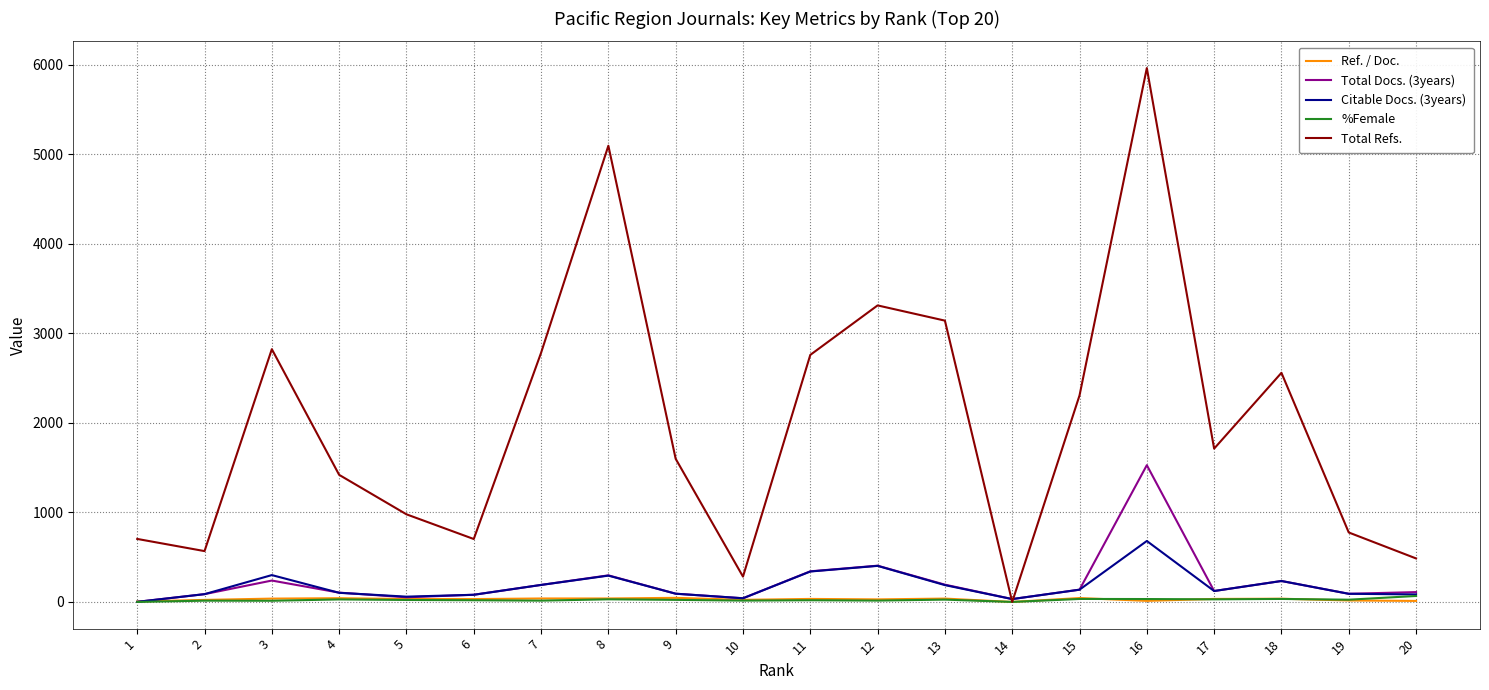

What is the difference between the maximum and minimum values in the Total Docs. (3years) series?

1527.0